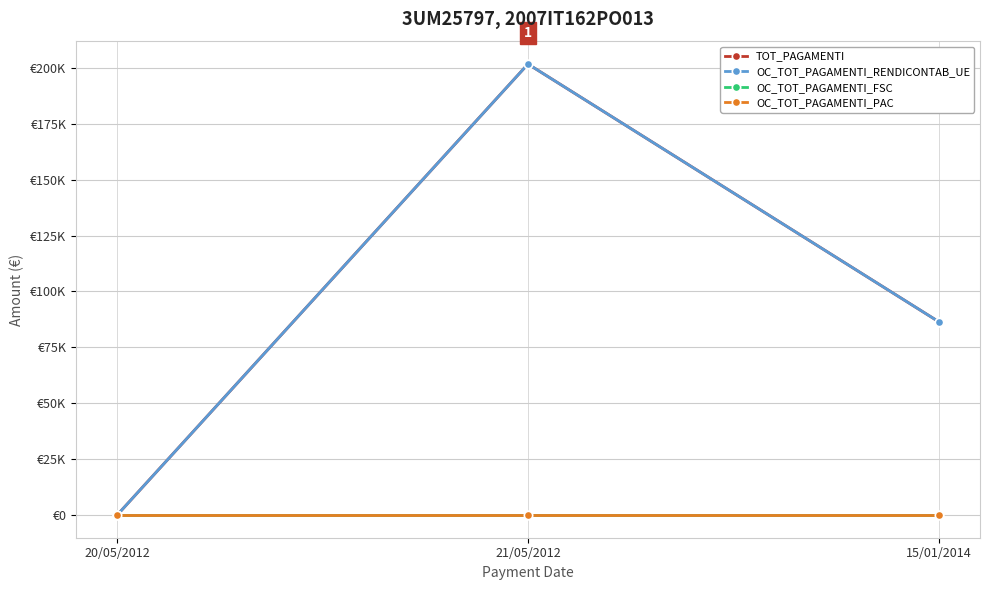

Rank the series by their maximum value, from lowest to highest.

OC_TOT_PAGAMENTI_FSC, OC_TOT_PAGAMENTI_PAC, TOT_PAGAMENTI, OC_TOT_PAGAMENTI_RENDICONTAB_UE